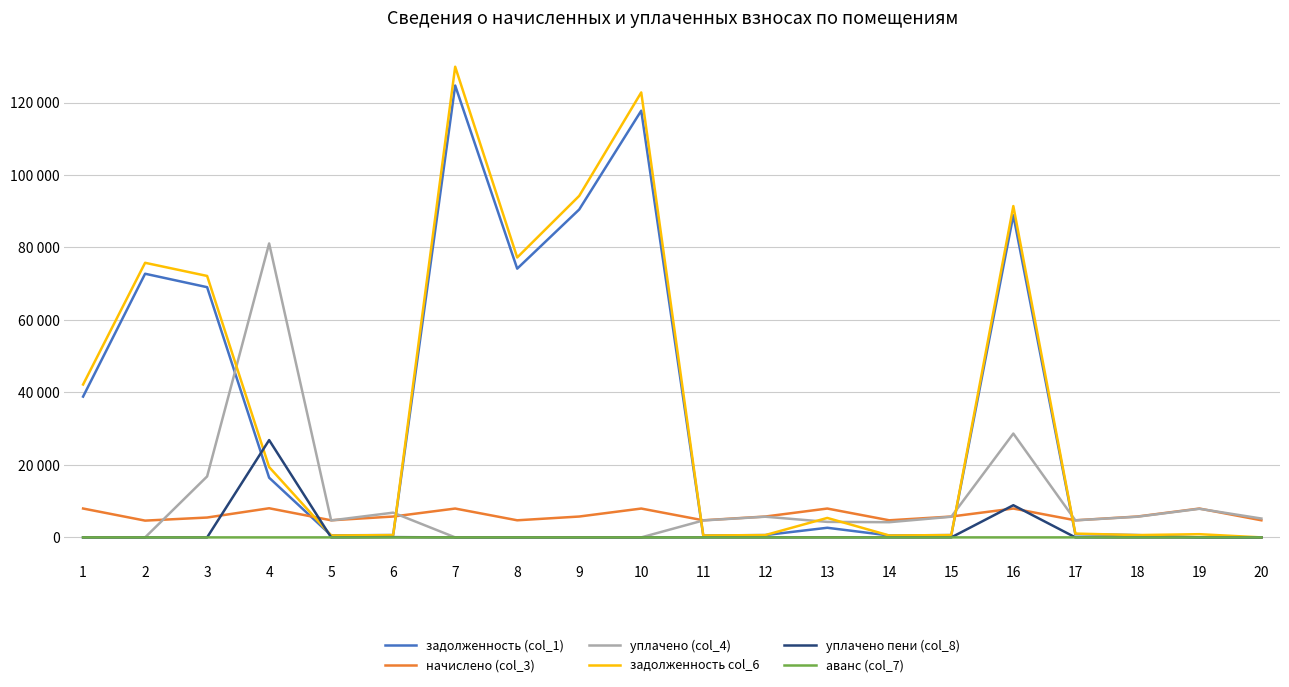

True or false: уплачено пени (col_8) and уплачено (col_4) cross at least once.

False